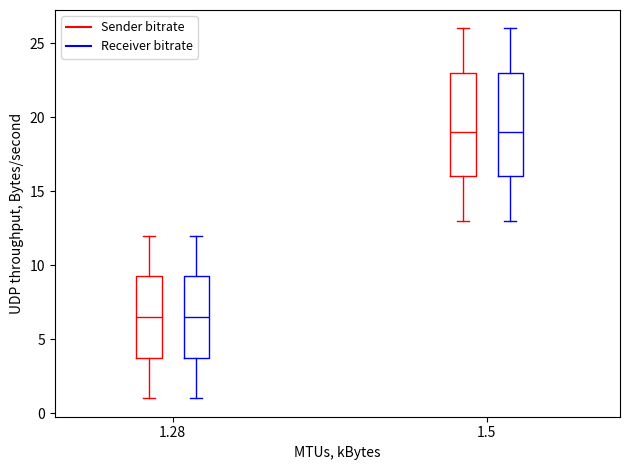

Reading left to right, transcribe this box plot: for each box, give where its median line is, the range the box spans, and where its two whiskers end, as read against the y-axis. The values are not printed on the chart, so give them approximately, as read against the axis.

1.28 (Sender bitrate): median 6.5, box 4.0 to 9.5, whiskers 1.0 to 12.0
1.28 (Receiver bitrate): median 6.5, box 4.0 to 9.5, whiskers 1.0 to 12.0
1.5 (Sender bitrate): median 19.0, box 16.0 to 23.0, whiskers 13.0 to 26.0
1.5 (Receiver bitrate): median 19.0, box 16.0 to 23.0, whiskers 13.0 to 26.0